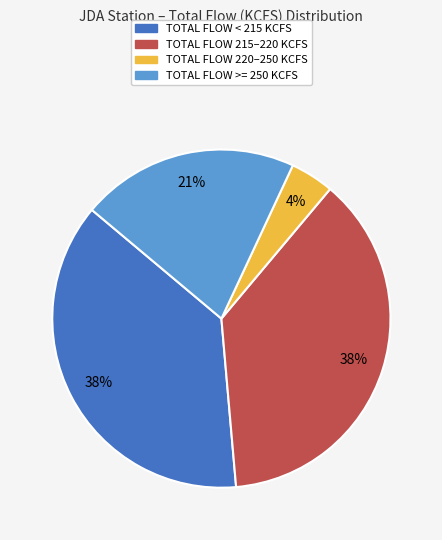

How many segments does this pie chart have?

4